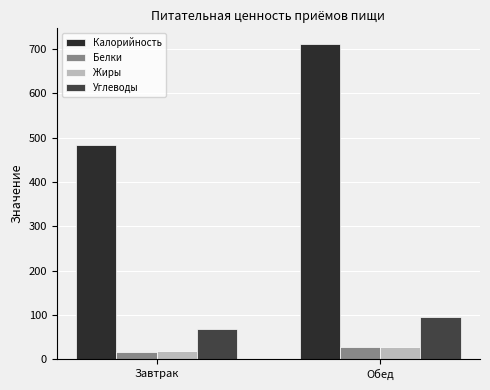

How many values in the Жиры series exceed 26?

1